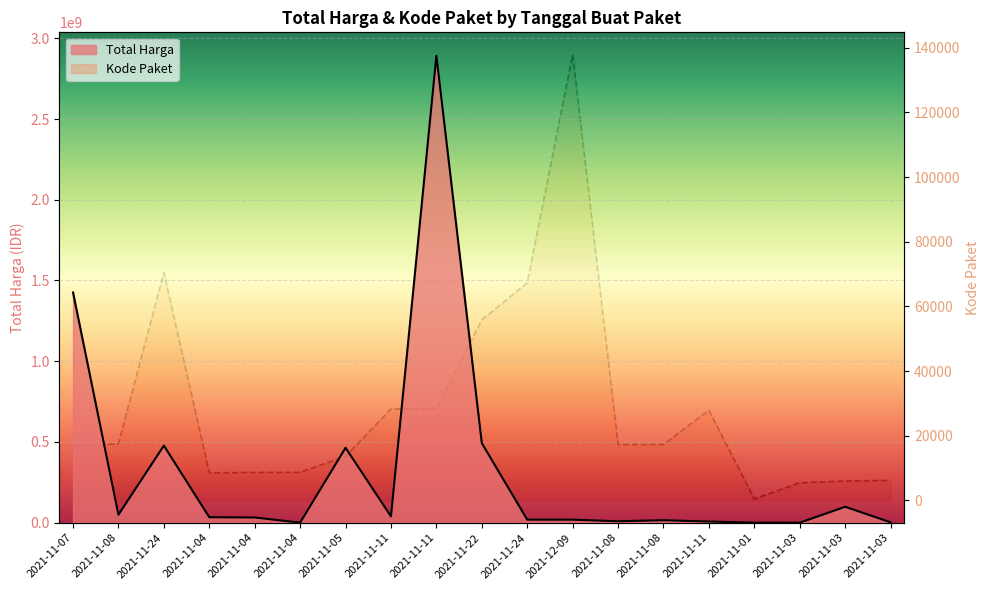

What are all the series names shown in the legend?

Total Harga, Kode Paket